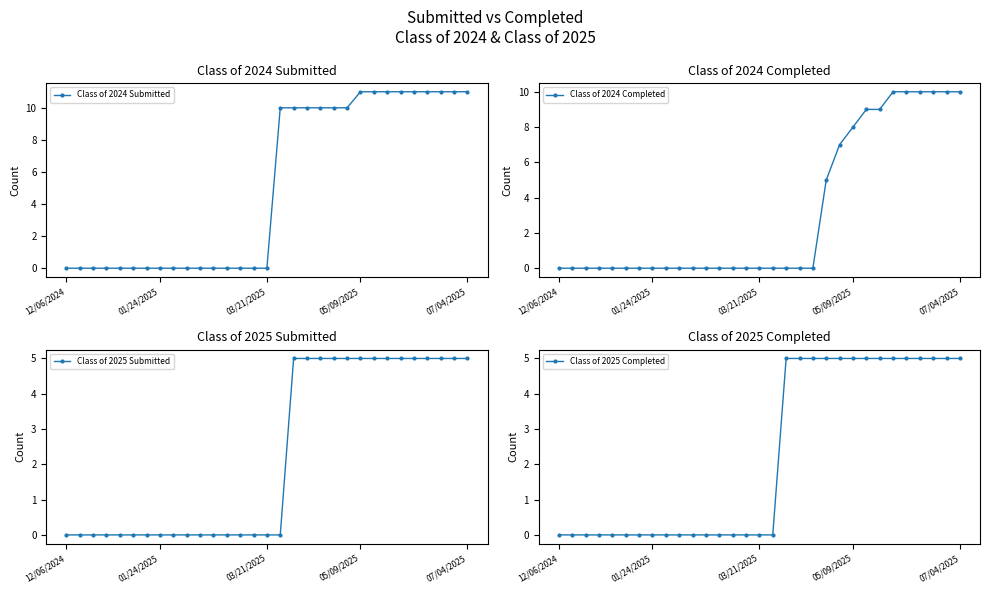

True or false: Class of 2024 Completed and Class of 2025 Completed intersect in this chart.

False